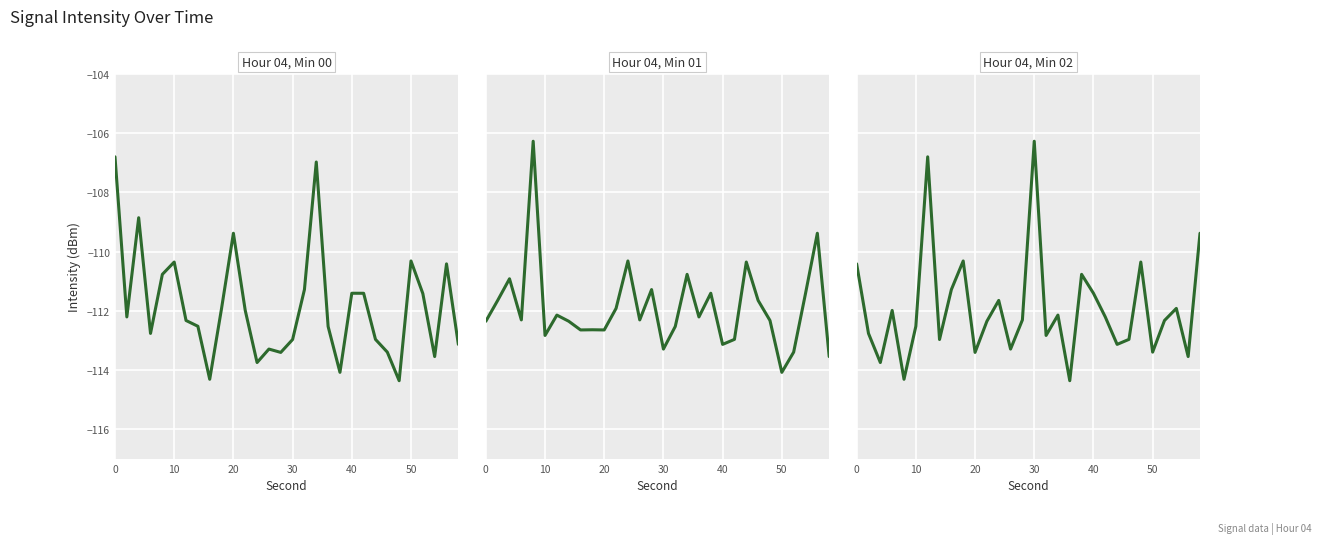

True or false: 00:00 has more than 1 points higher than both neighbors.

True